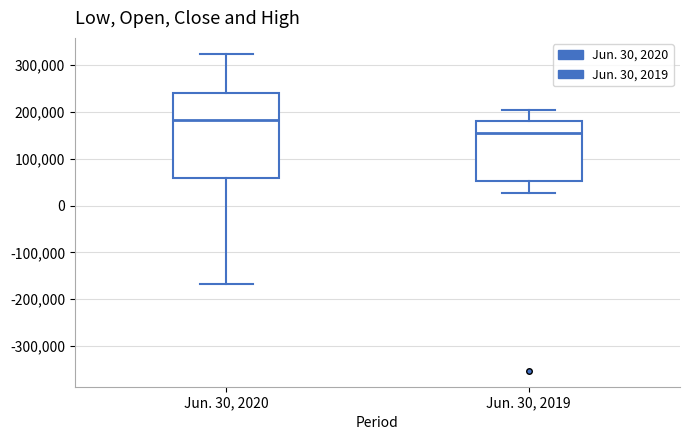

Where is the lower edge of the box for Jun. 30, 2020 on the y-axis? The values are not printed on the chart, so give them approximately, as read against the axis.

60000